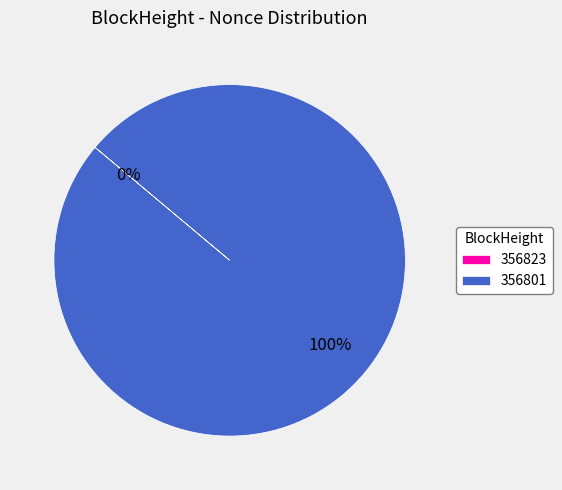

To the nearest percent, what is the combined percentage of 356823 and 356801?

100%